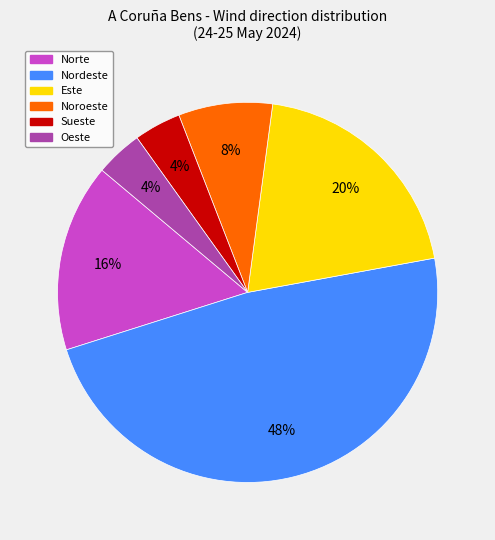

To the nearest percent, what is the combined percentage of Este and Sueste?

24%